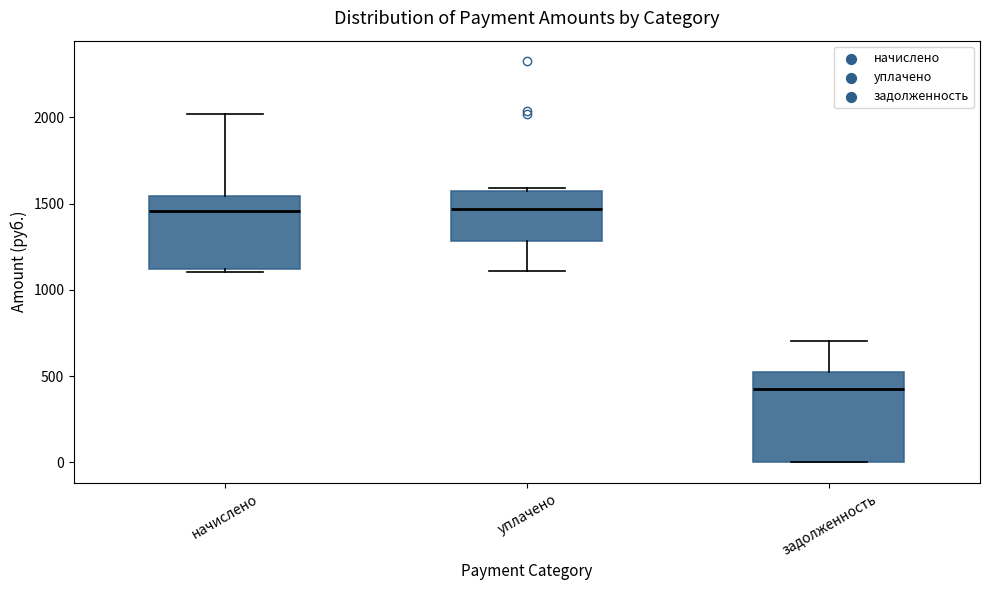

Reading left to right, read every box against the y-axis: the position of its median line, the range the box covers, and the ends of its whiskers. The values are not printed on the chart, so give them approximately, as read against the axis.

начислено: median 1450, box 1100 to 1550, whiskers 1100 (just below the box's lower edge) to 2000
уплачено: median 1450, box 1300 to 1550, whiskers 1100 to 1600
задолженность: median 450, box 0 to 550, whiskers 0 to 700